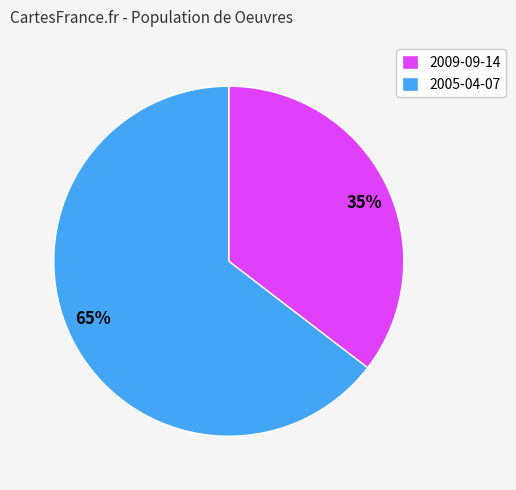

Count the number of slices in the pie.

2